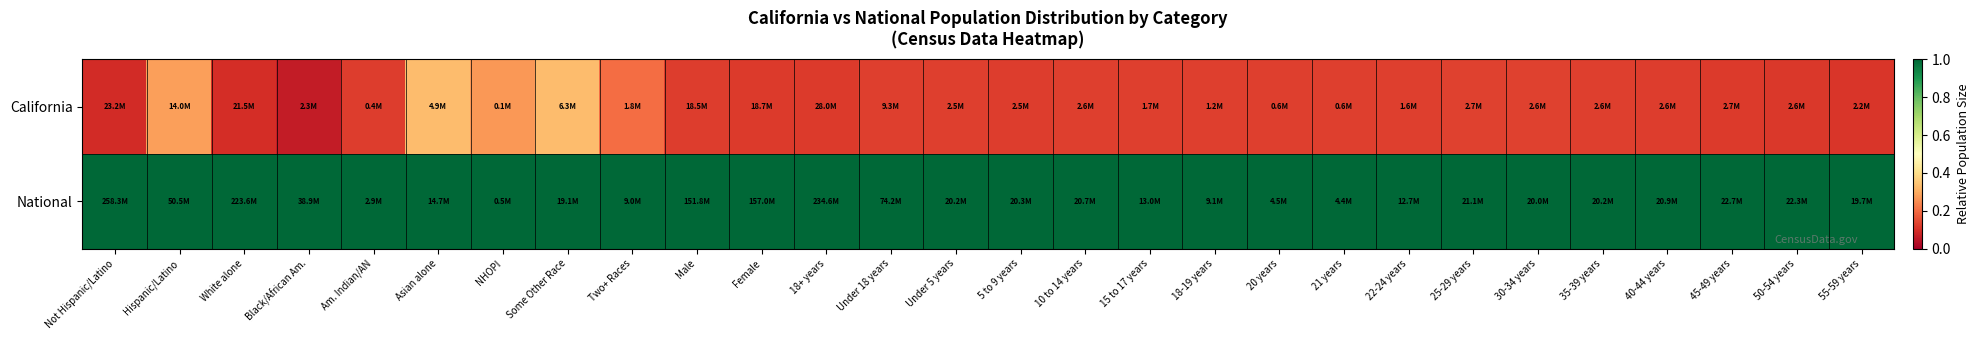

At how many categories does at least one series exceed 0?

28